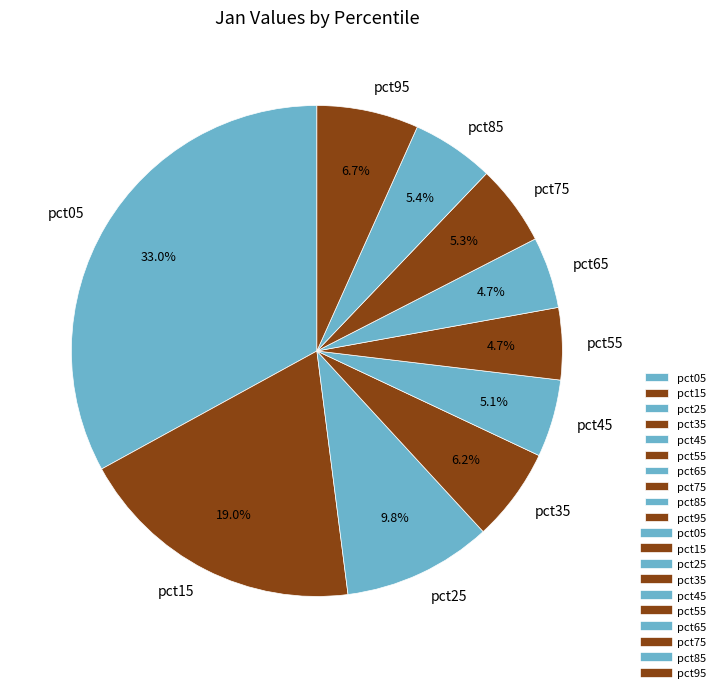

True or false: pct35 accounts for 6% of the total.

True